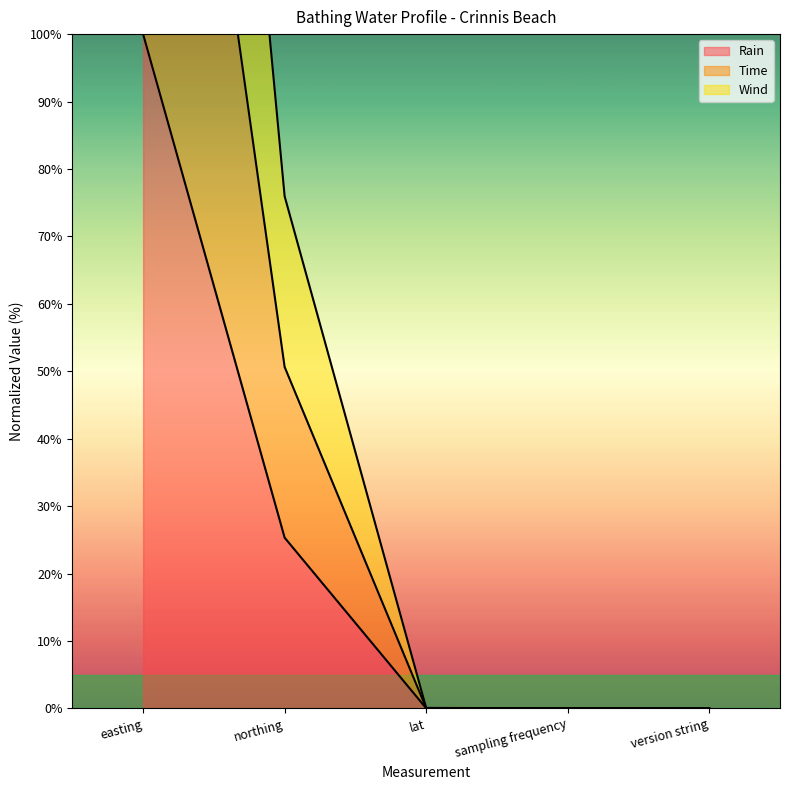

List the series in order of their overall mean, lowest first.

Rain, Time, Wind